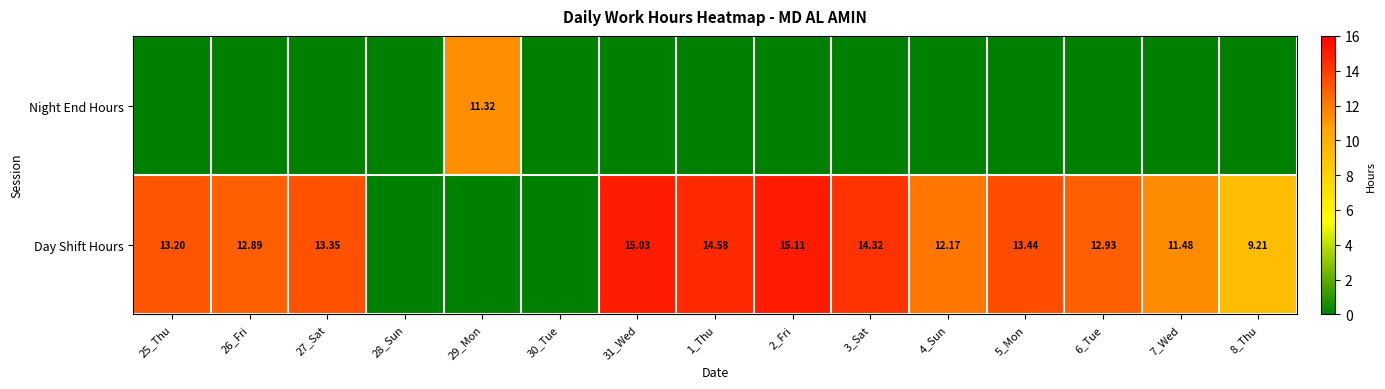

What is the difference between the maximum and minimum values in the Day Shift Hours series?

15.1